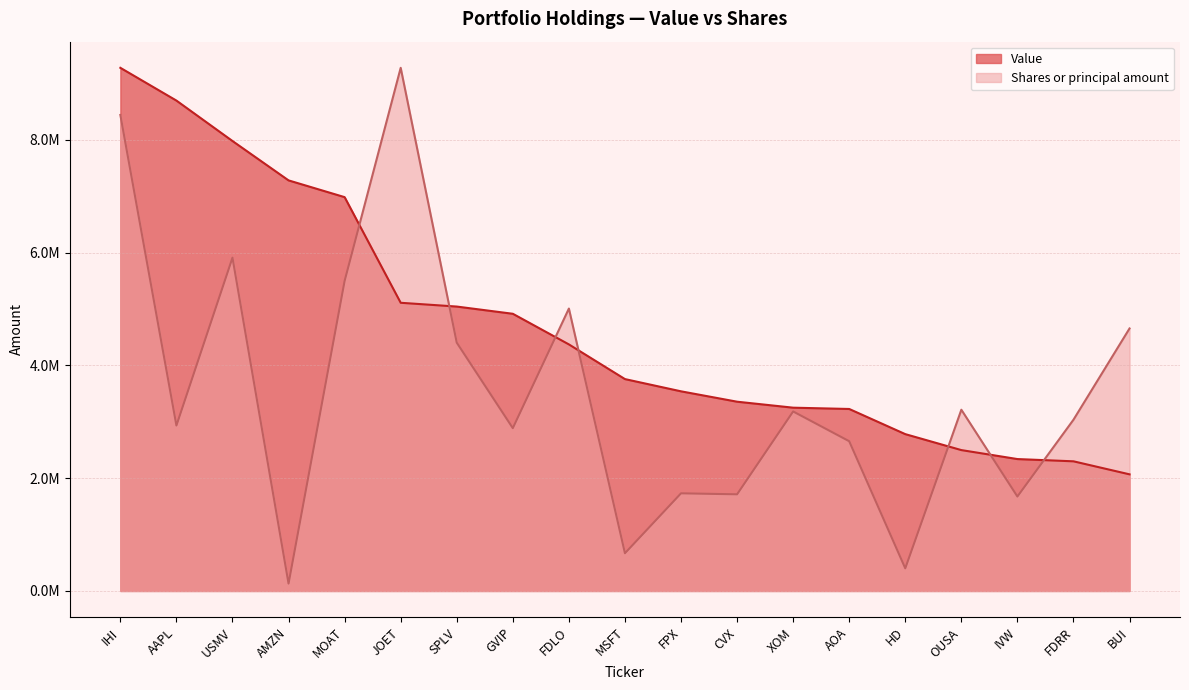

What are all the series names shown in the legend?

Value, Shares or principal amount